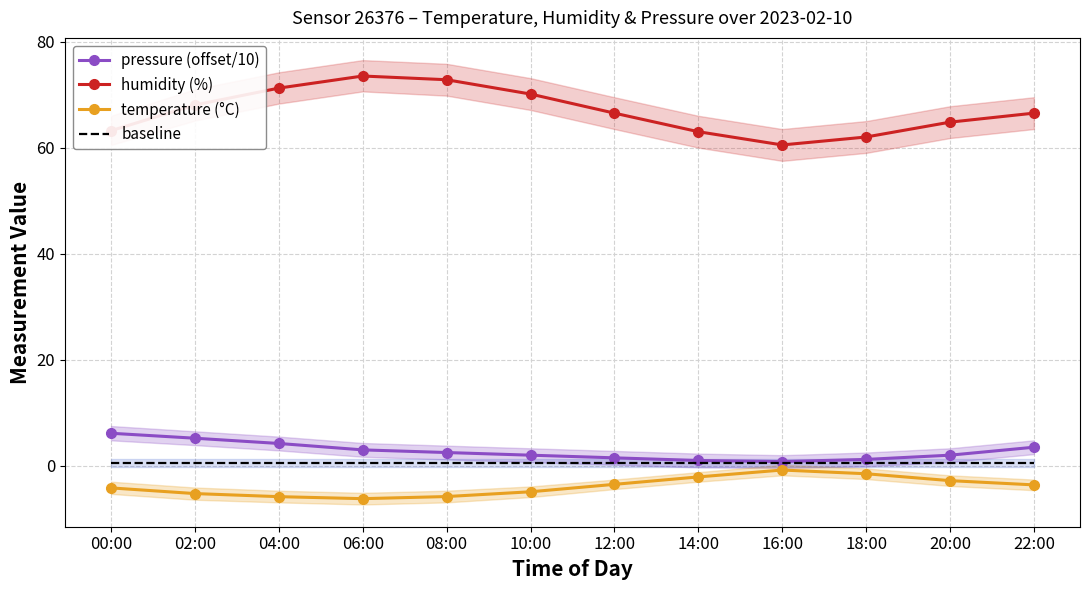

What is the sum of the temperature (°C) values at 00:00 and 14:00?

-6.3